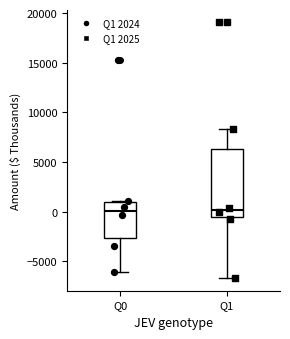

Which box is the tallest, from its lower edge to its upper edge?

Q1